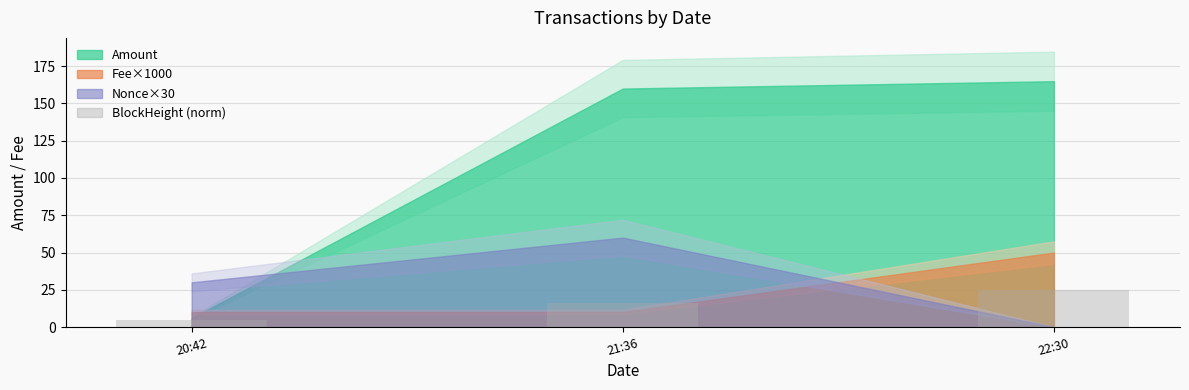

Is it true that the value at 20:42 is 5.0?

True